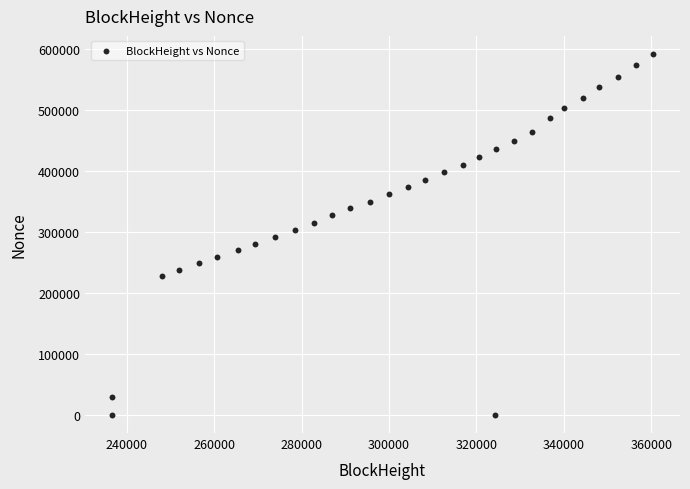

What is the range of Y values (max minus min)?

591352